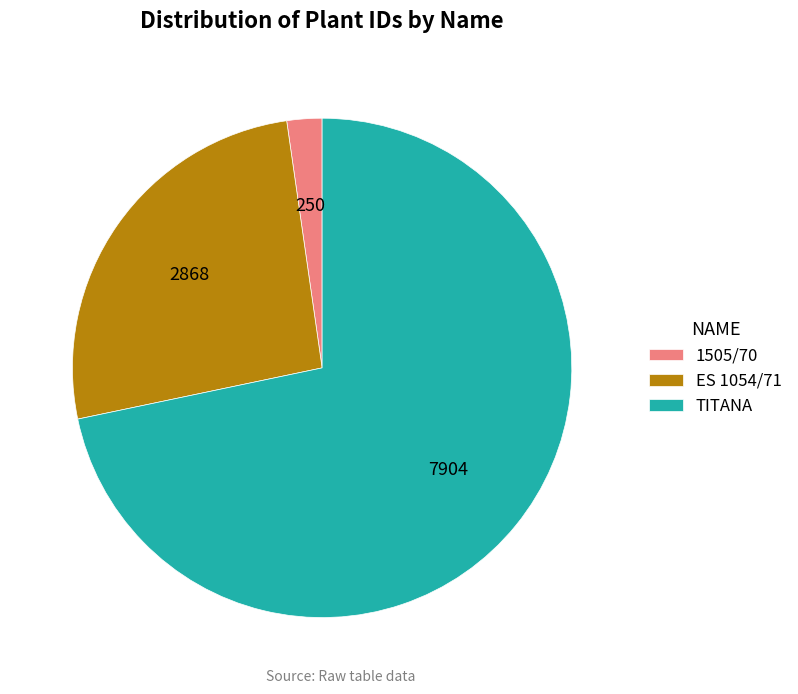

How many segments does this pie chart have?

3